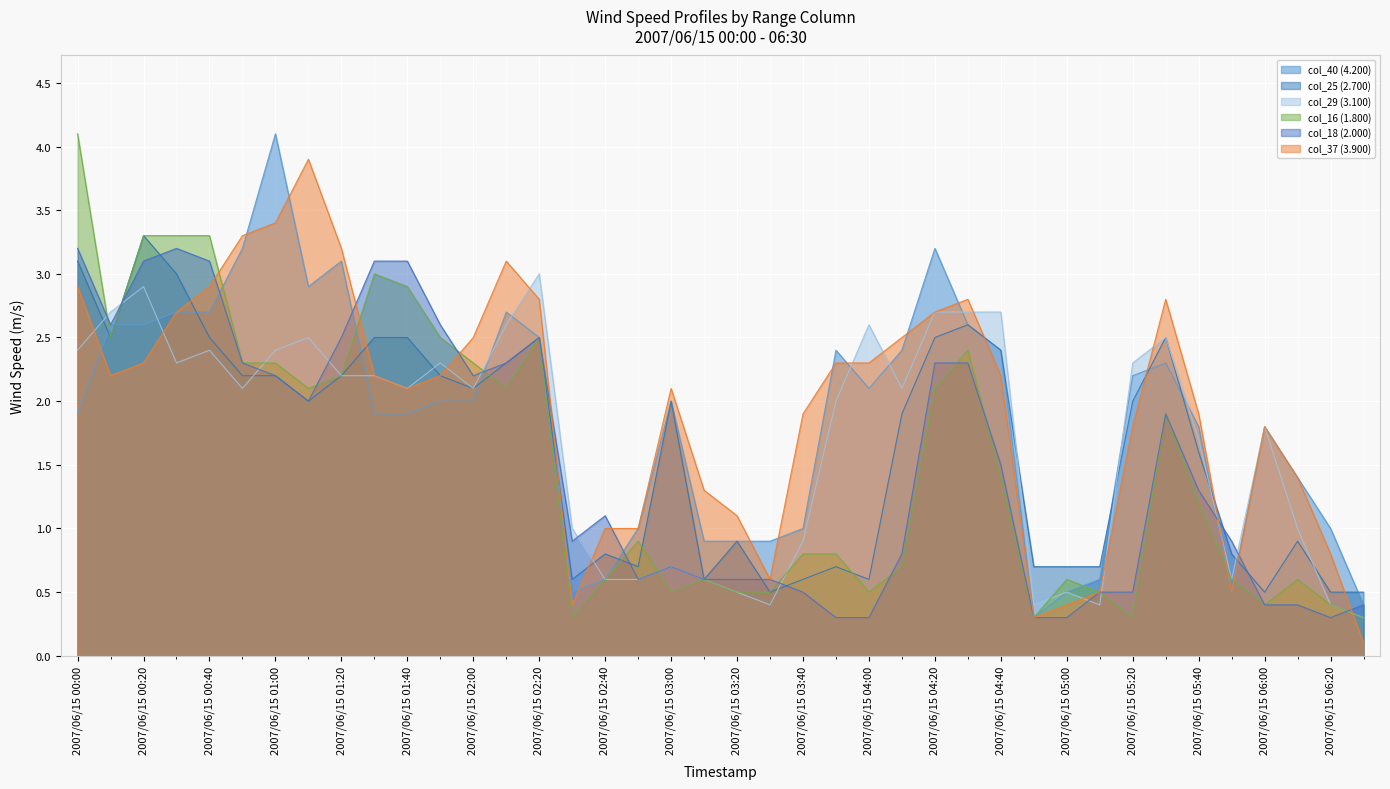

Read the col_25 (2.700) value at 2007/06/15 04:20.

2.5